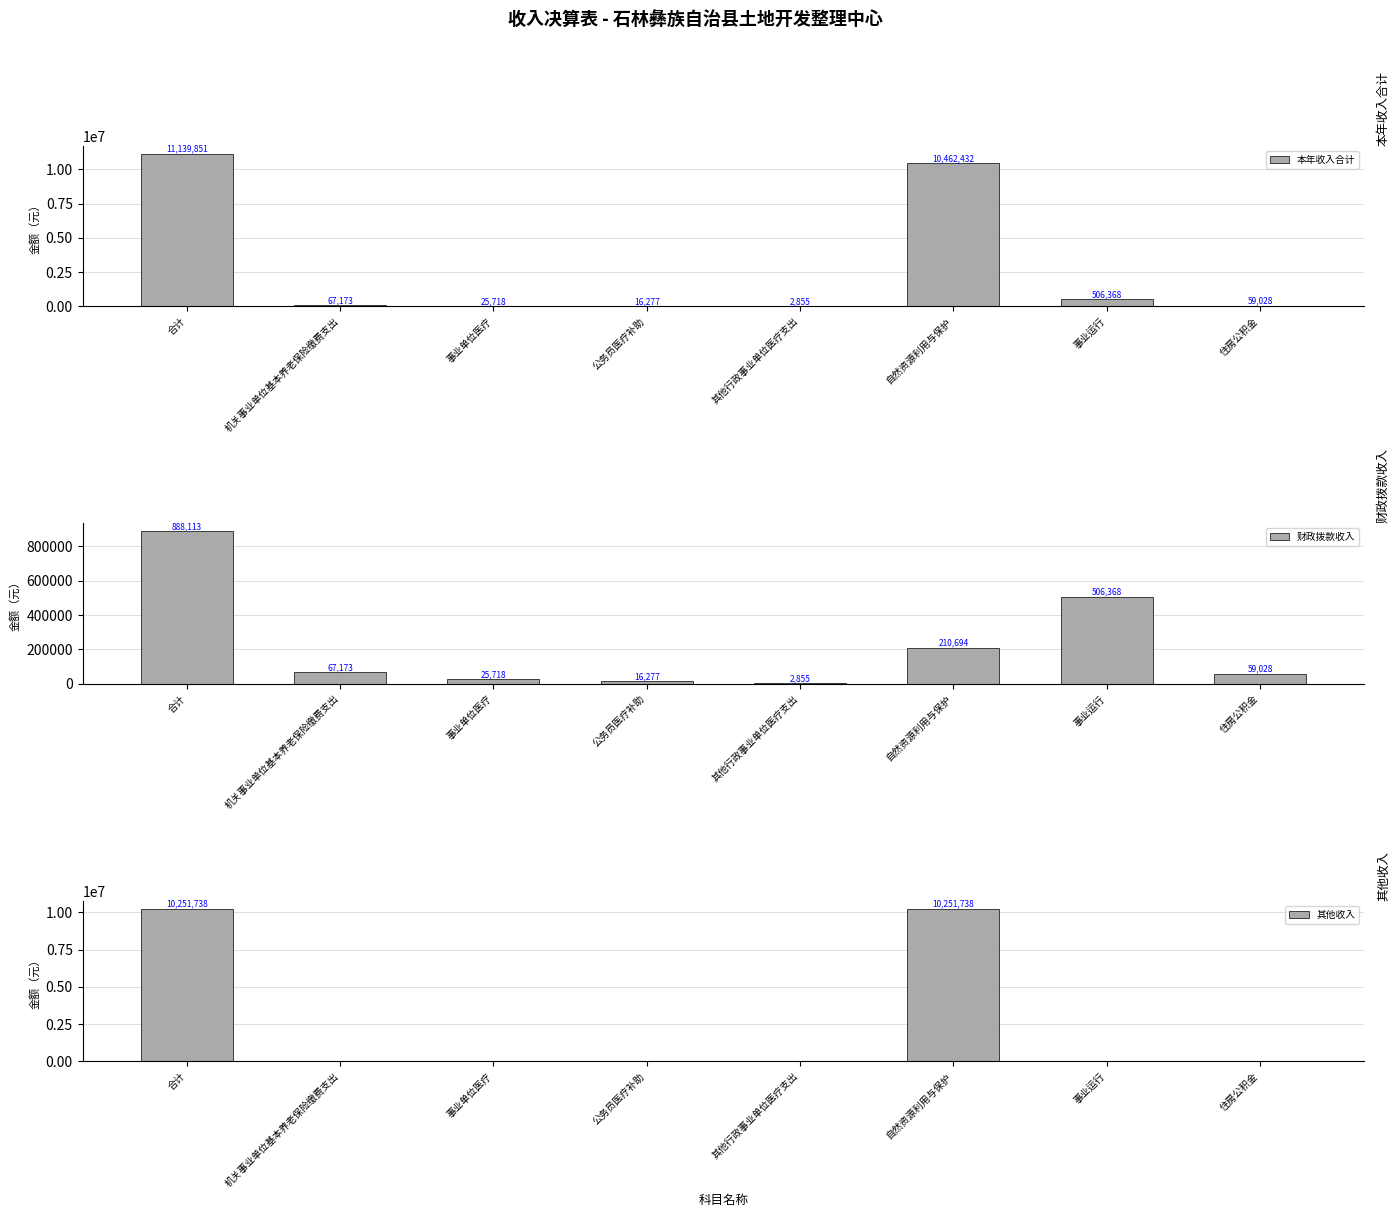

What is the spread (max minus min) of values at 机关事业单位基本养老保险缴费支出?

67173.1